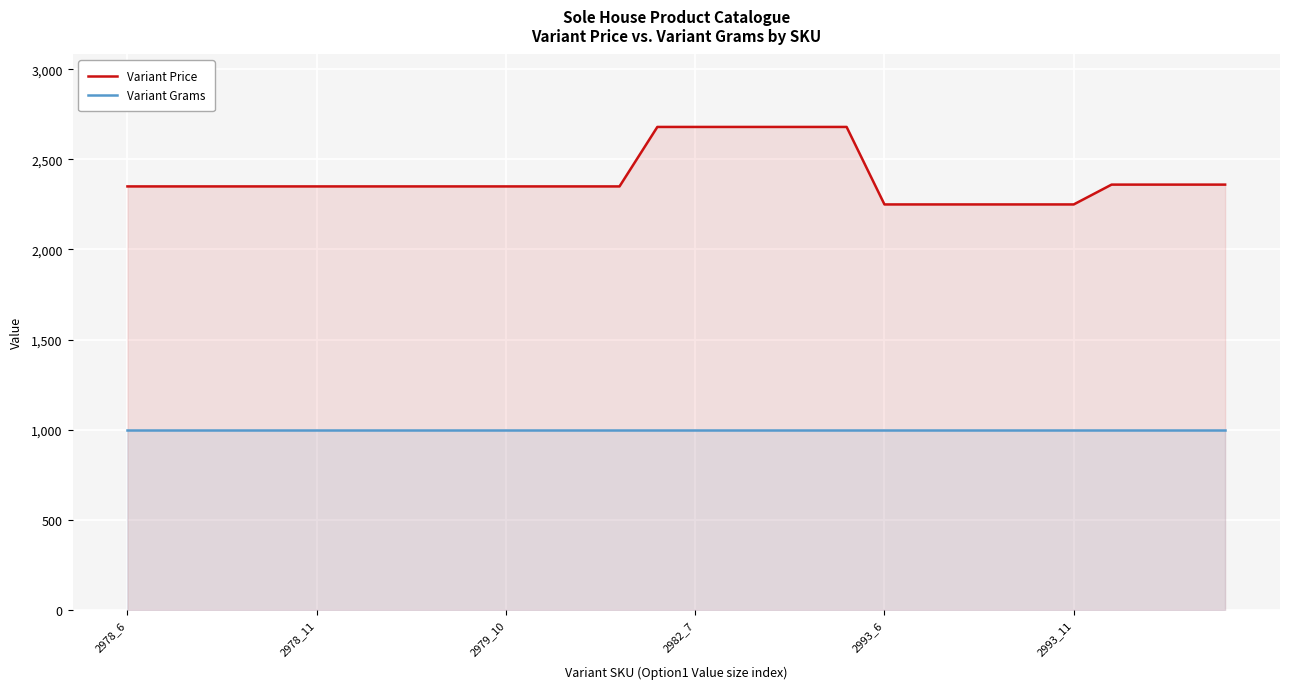

Which series has the widest spread of values?

Variant Price